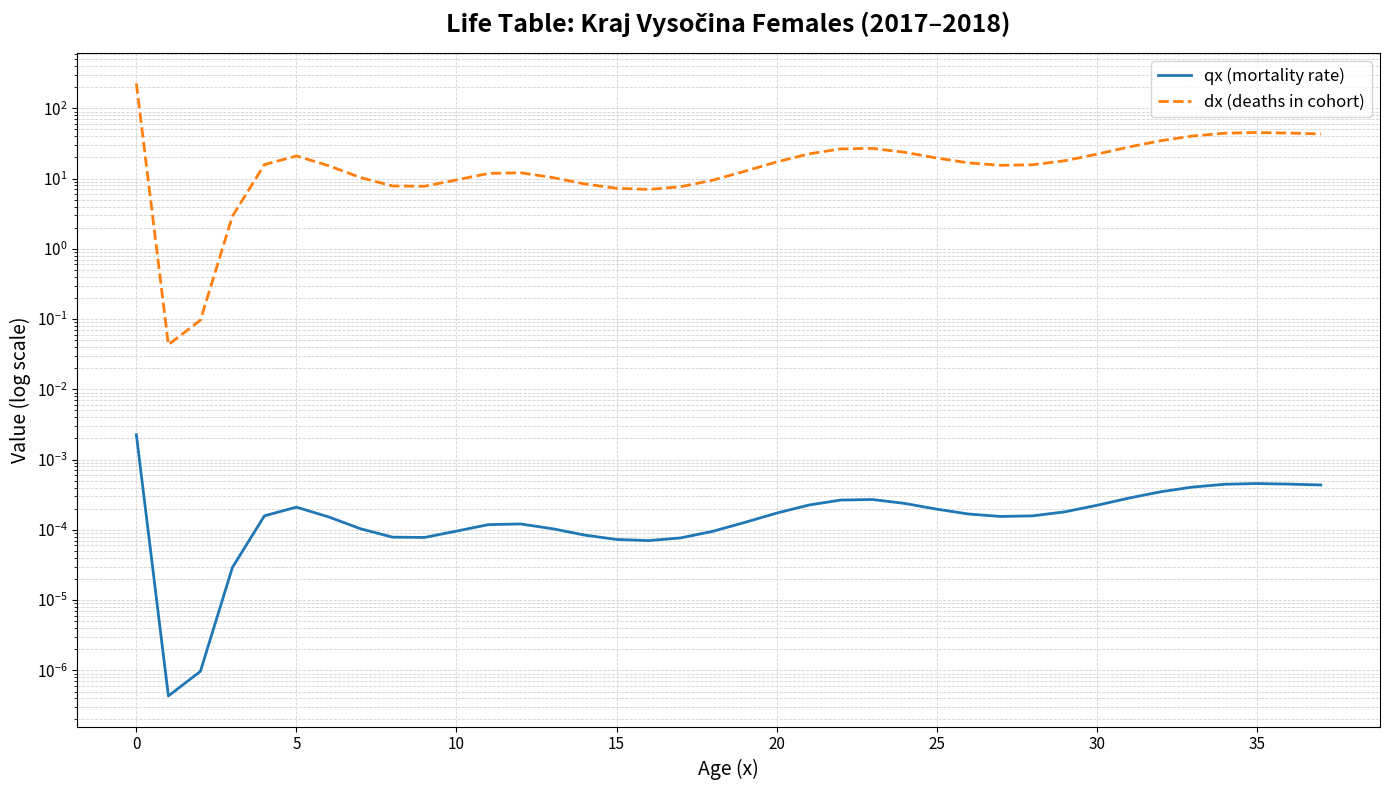

Rank the series at 22 from highest to lowest value.

dx (deaths in cohort), qx (mortality rate)